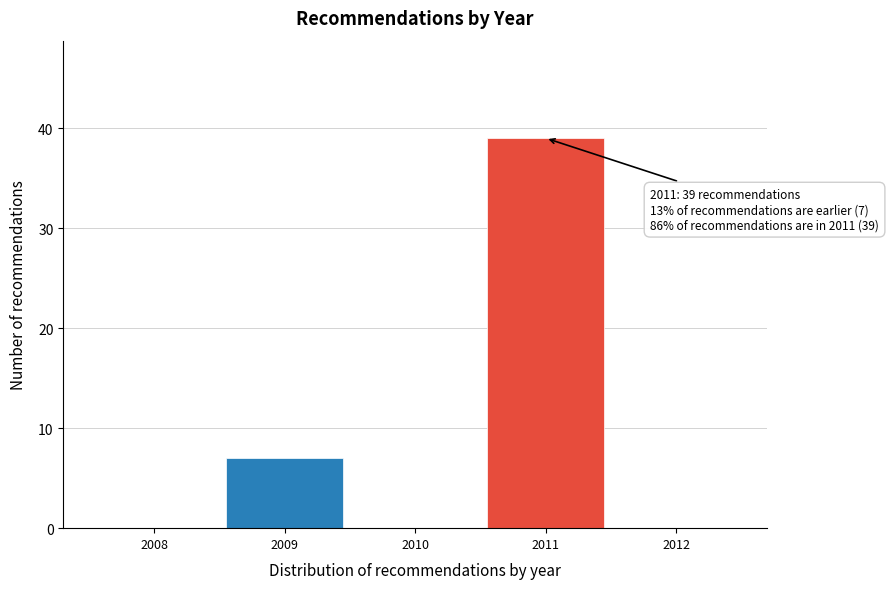

Which range on the x-axis has the tallest bar?

2010.5 to 2011.5